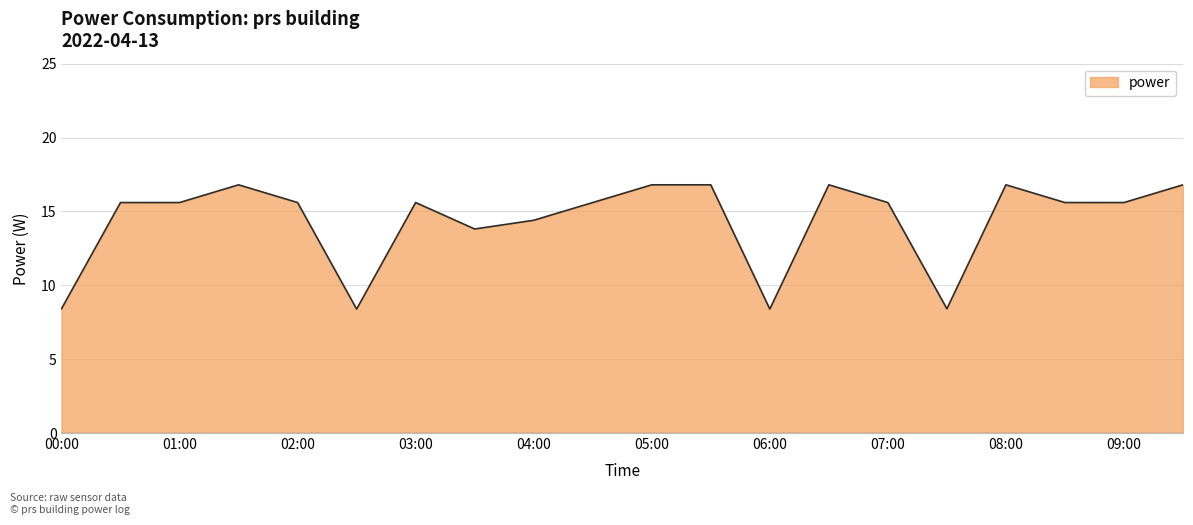

What is the greatest value displayed?

16.8